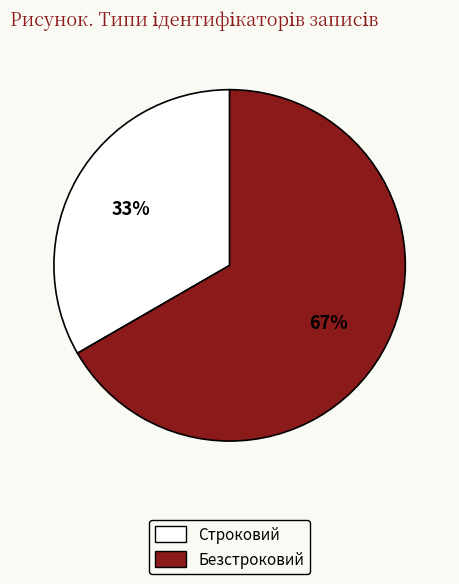

Is it true that Безстроковий is 61% of the pie?

False